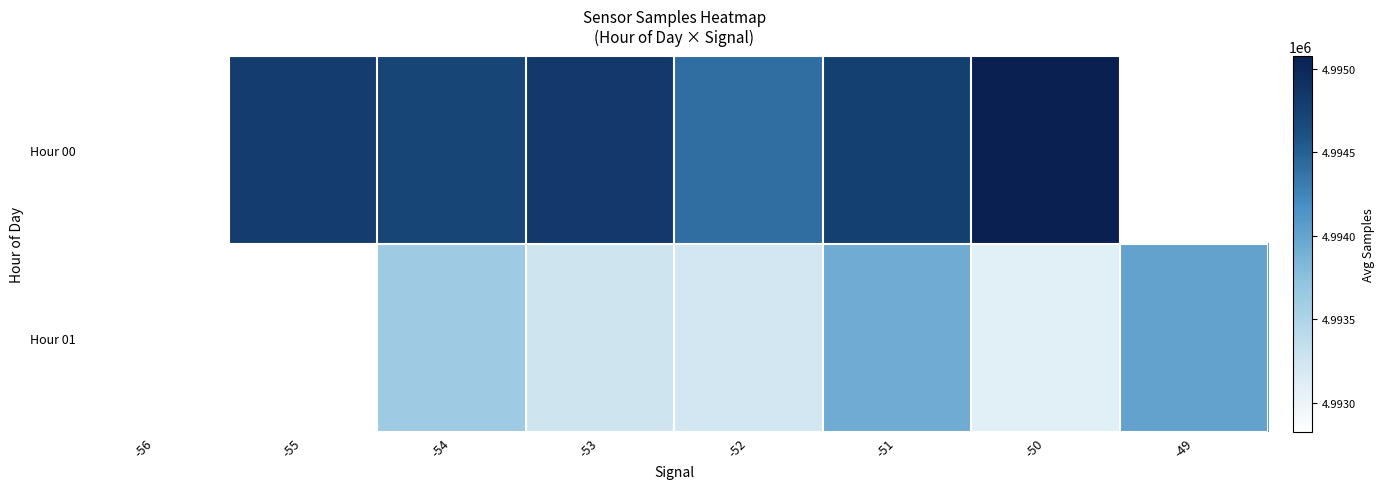

What is the highest value of the Hour 01 series?

4994016.0